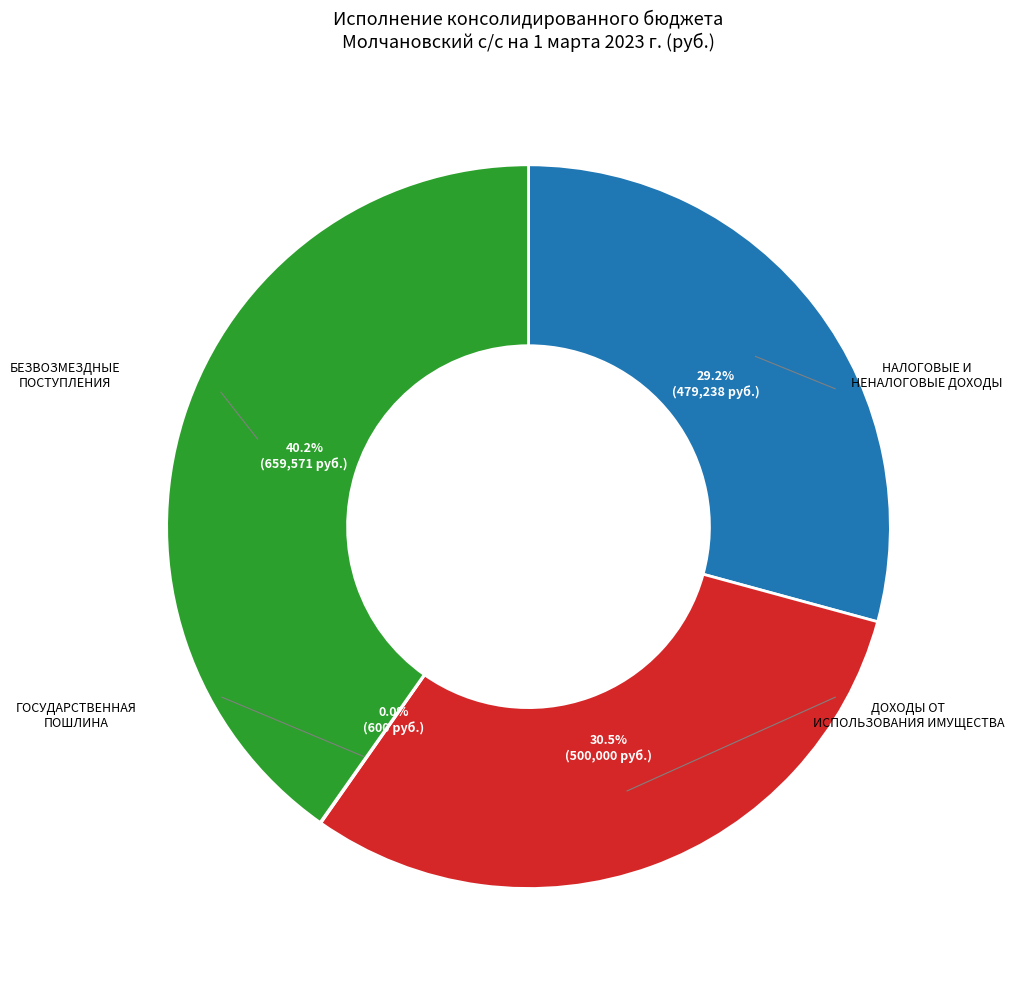

Is there any slice that represents more than half of the pie?

No